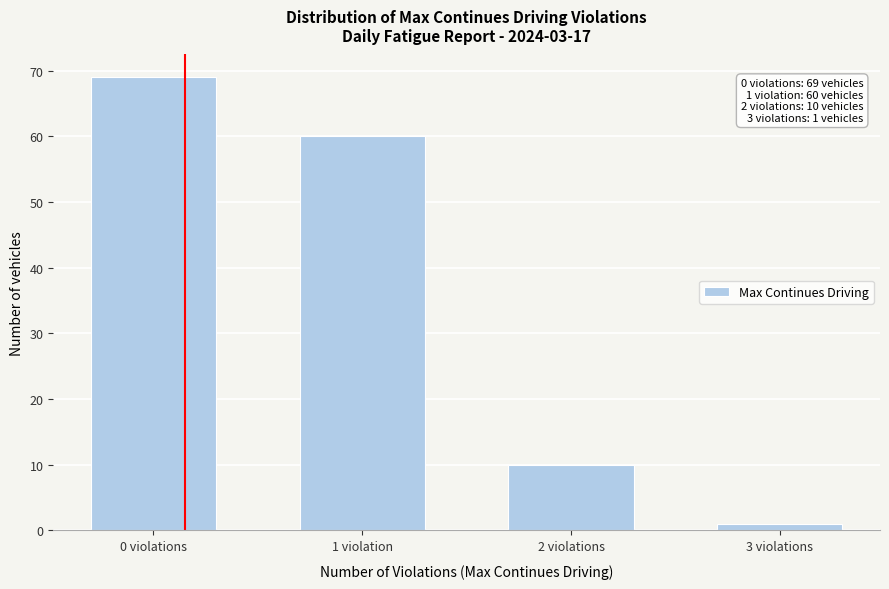

Reading left to right, what are all the values shown in this chart?

0 violations=69	1 violation=60	2 violations=10	3 violations=1